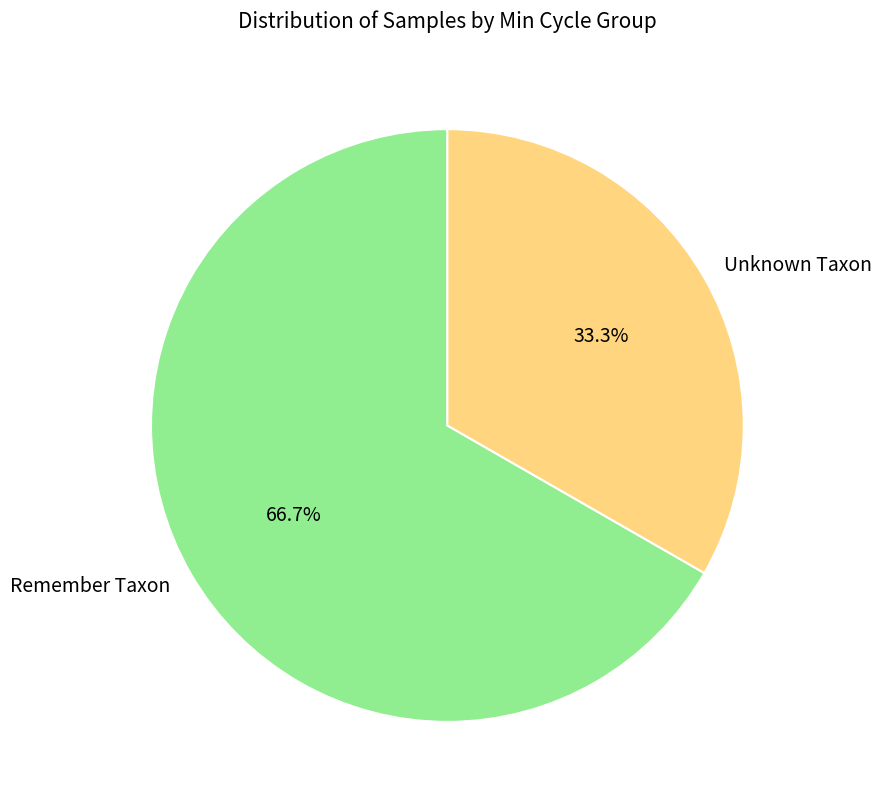

Which slice is the largest?

Remember Taxon